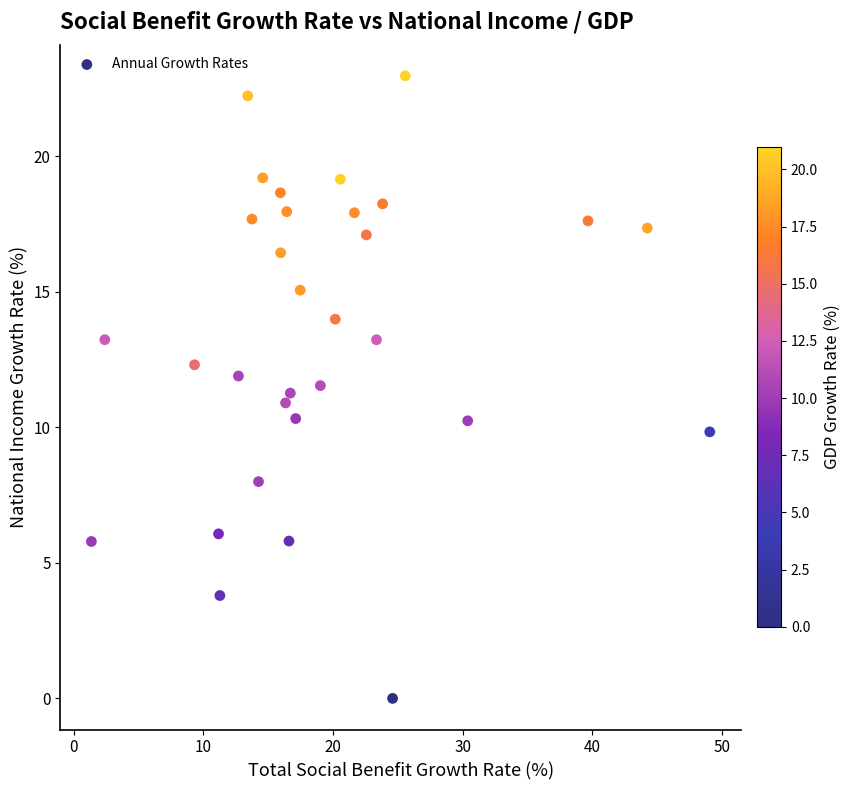

What is the range of Y values (max minus min)?

23.0